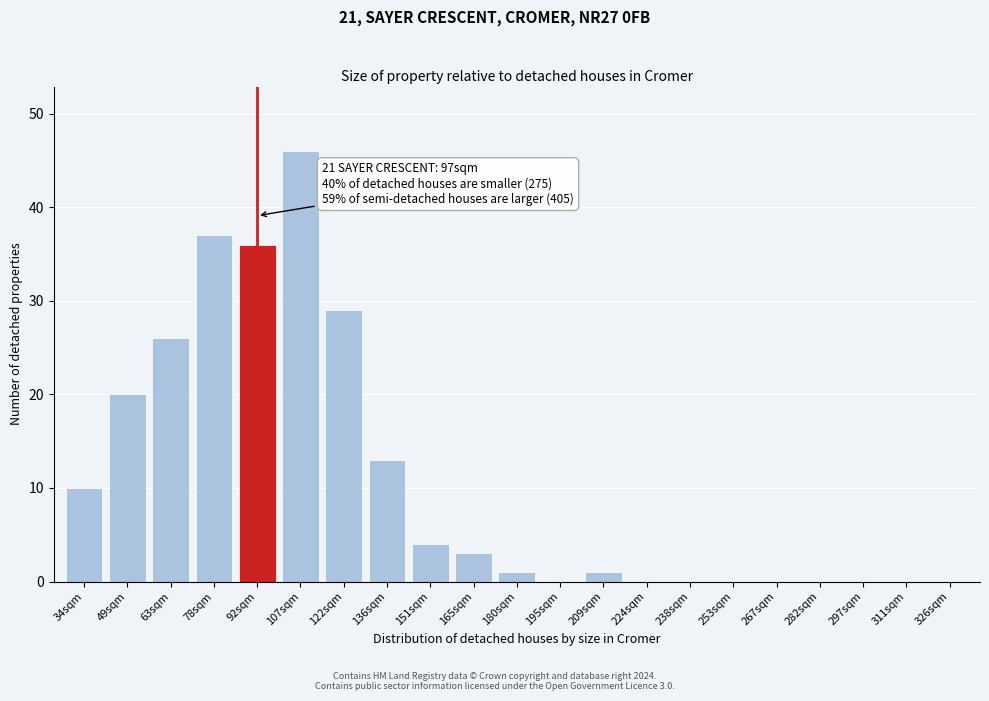

Reading left to right, list all the values displayed in this chart.

34sqm=10	49sqm=20	63sqm=26	78sqm=37	92sqm=36	107sqm=46	122sqm=29	136sqm=13	151sqm=4	165sqm=3	180sqm=1	195sqm=0	209sqm=1	224sqm=0	238sqm=0	253sqm=0	267sqm=0	282sqm=0	297sqm=0	311sqm=0	326sqm=0